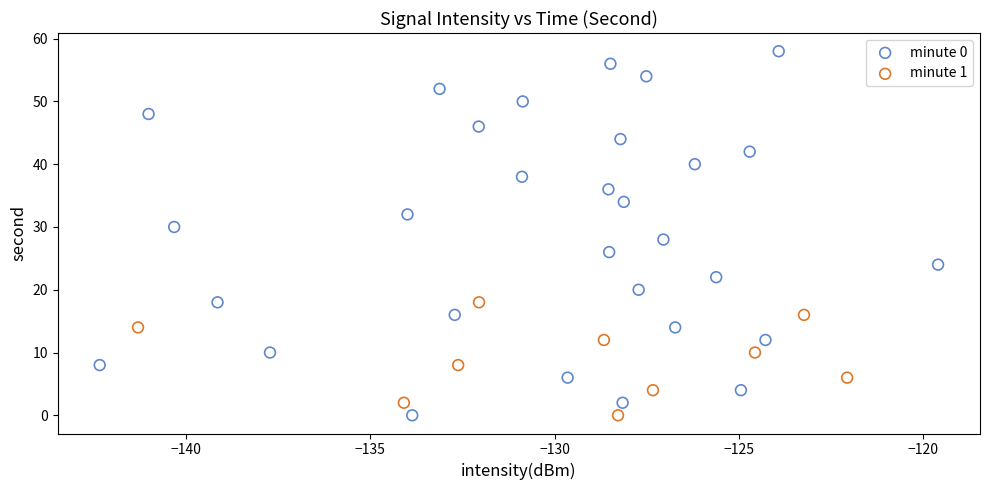

Which series reaches the maximum Y coordinate?

minute 0